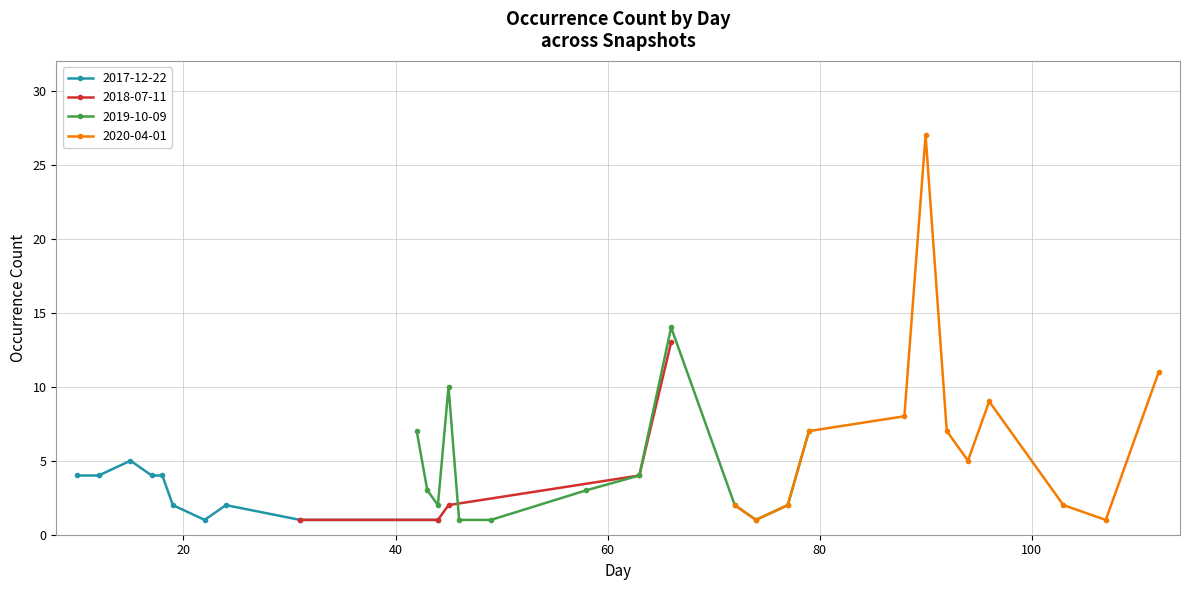

Between 17 and 43, which is larger?

17